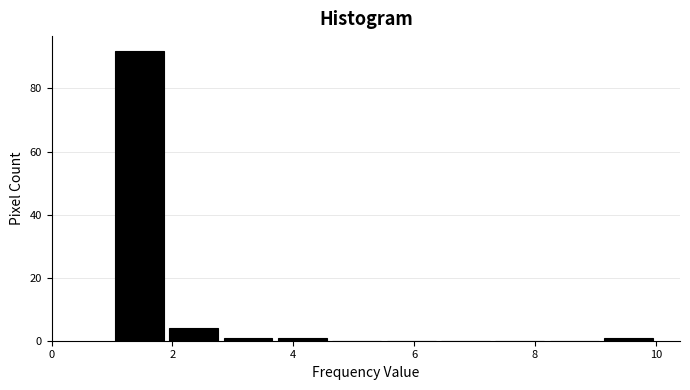

Which range on the x-axis has the tallest bar?

1.0 to 1.9